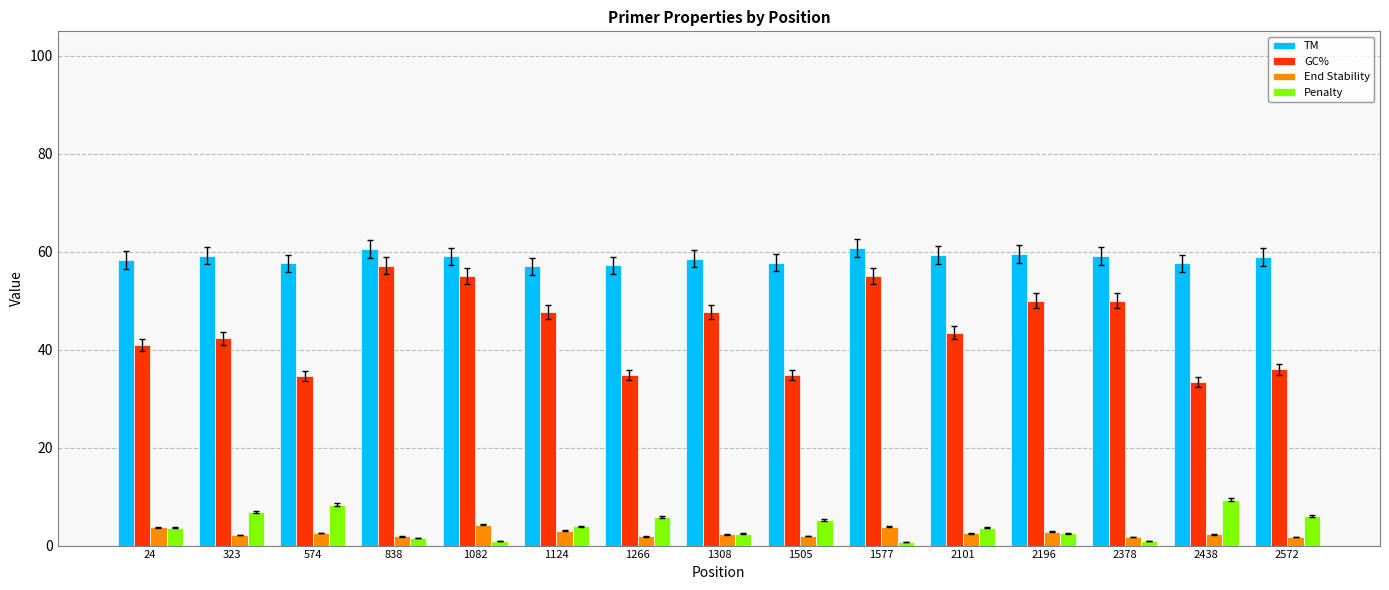

What is the difference between the Penalty values at 1308 and 838?

0.9